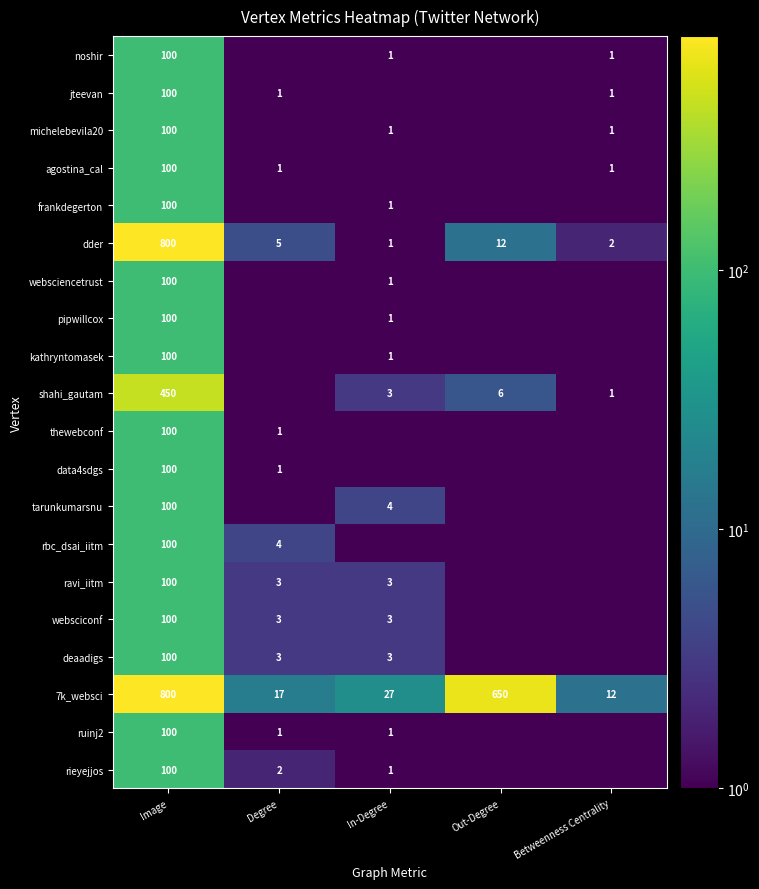

Count the number of categories in the chart.

5